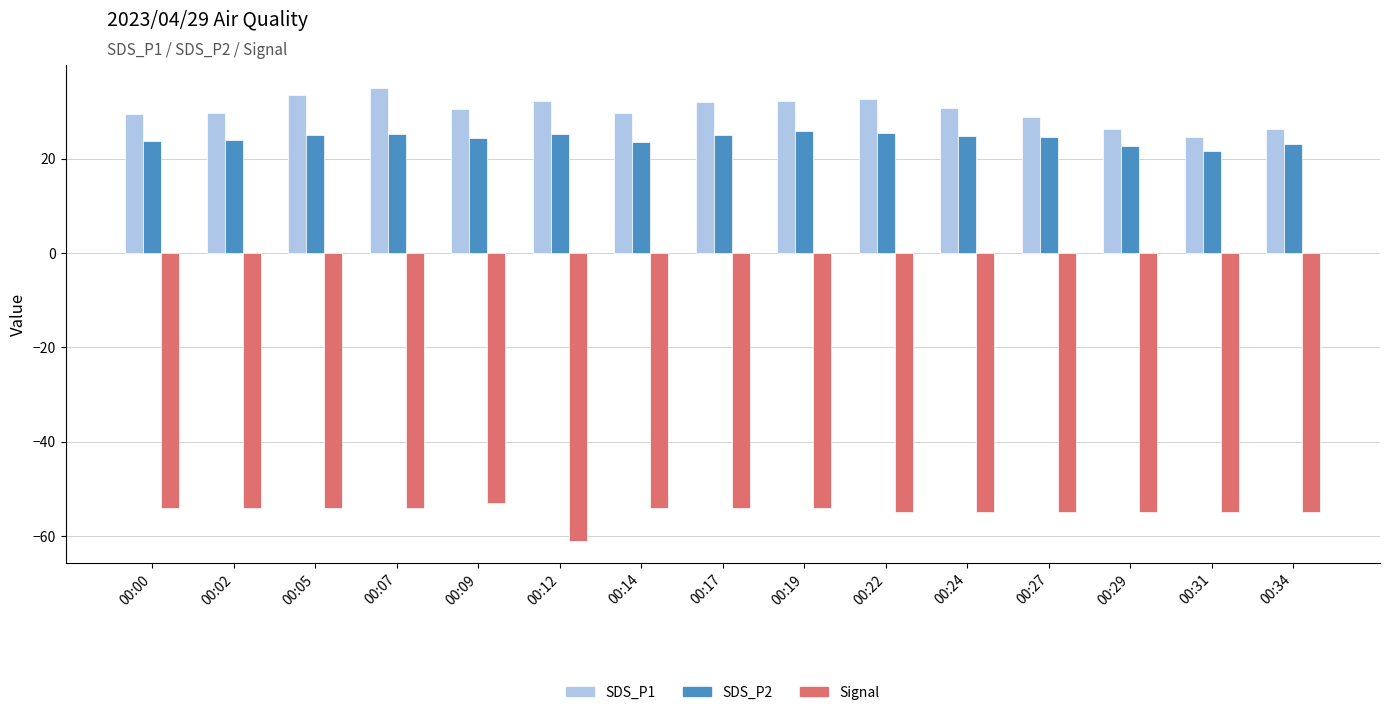

How many bars are there in total?

45